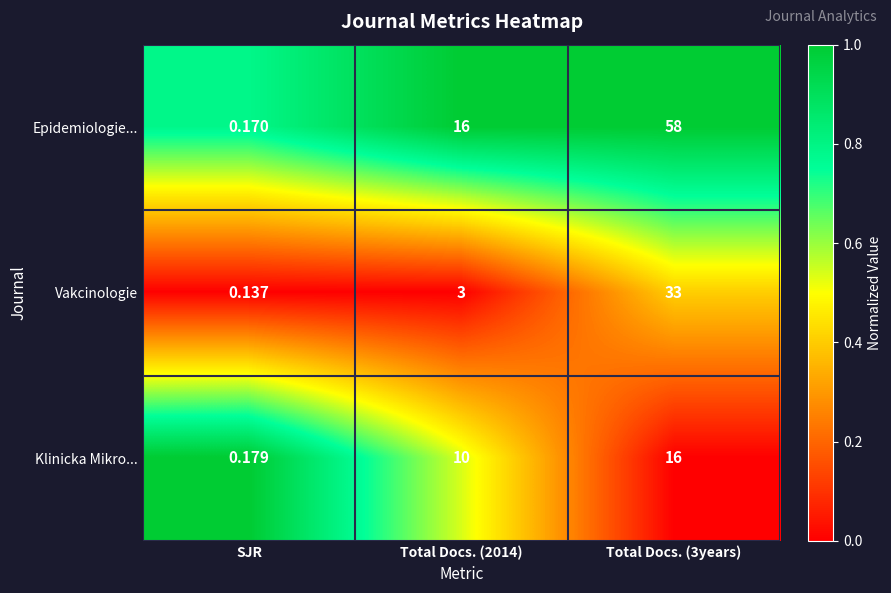

How many categories are shown in the chart?

3